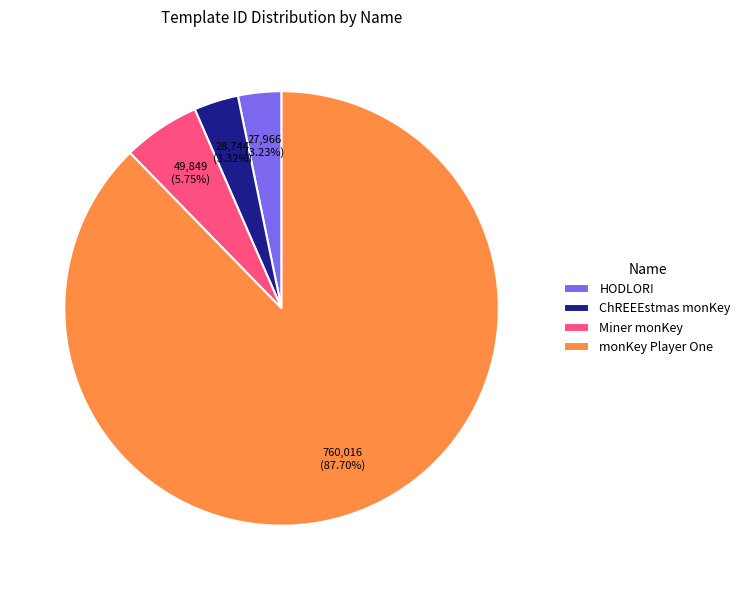

Is there a majority slice in this chart?

Yes